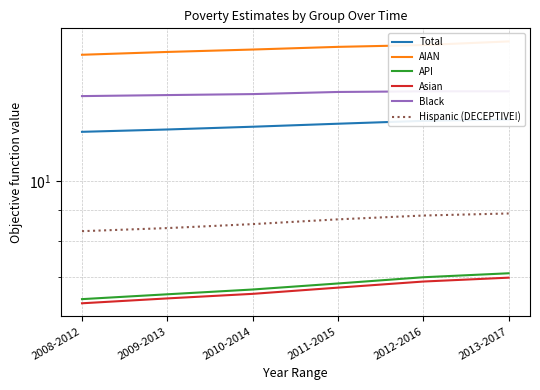

Reading left to right, transcribe all the data shown in this chart.

Total: 12.0	12.1	12.3	12.4	12.5	12.6
AIAN: 16.0	16.2	16.3	16.5	16.6	16.8
API: 6.5	6.6	6.7	6.8	7.0	7.1
Asian: 6.4	6.5	6.6	6.7	6.9	7.0
Black: 13.7	13.8	13.8	13.9	14.0	14.0
Hispanic (DECEPTIVE!): 8.3	8.4	8.5	8.7	8.8	8.9